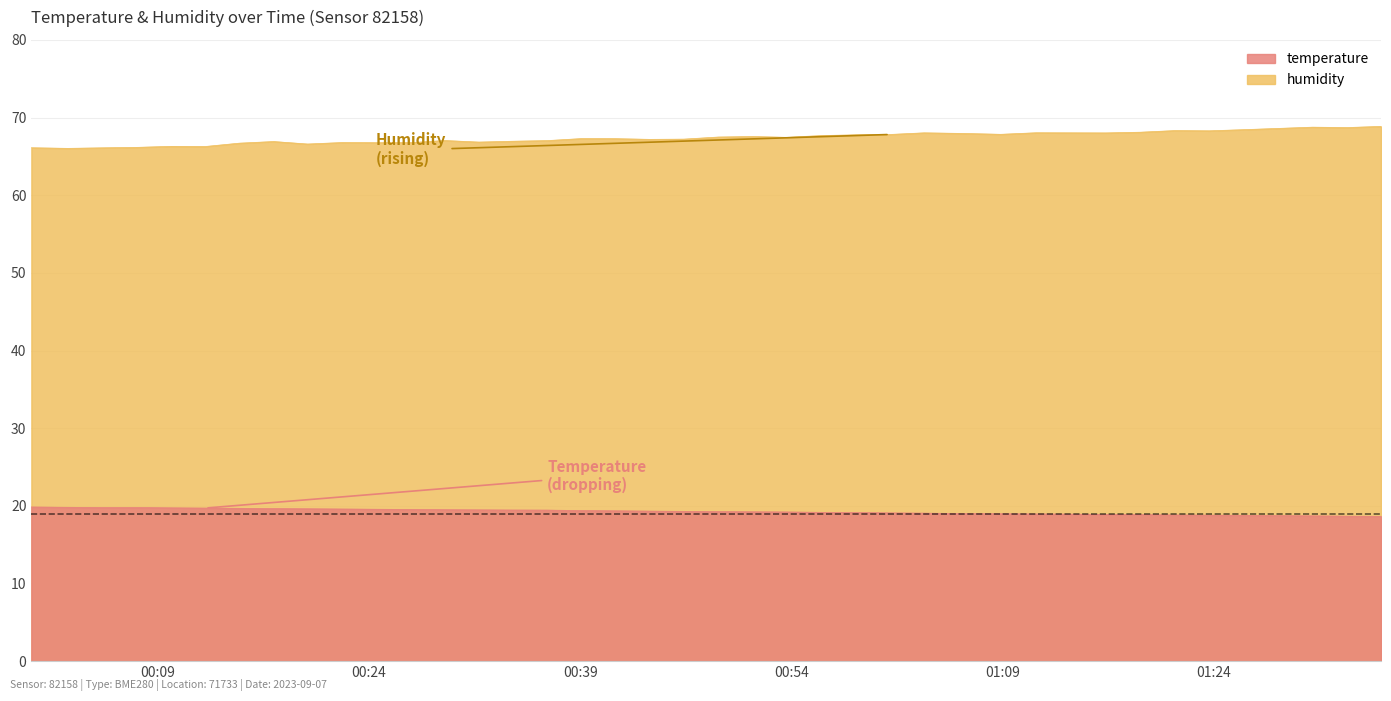

What position from the right is 2023-09-07T00:36:39?

25